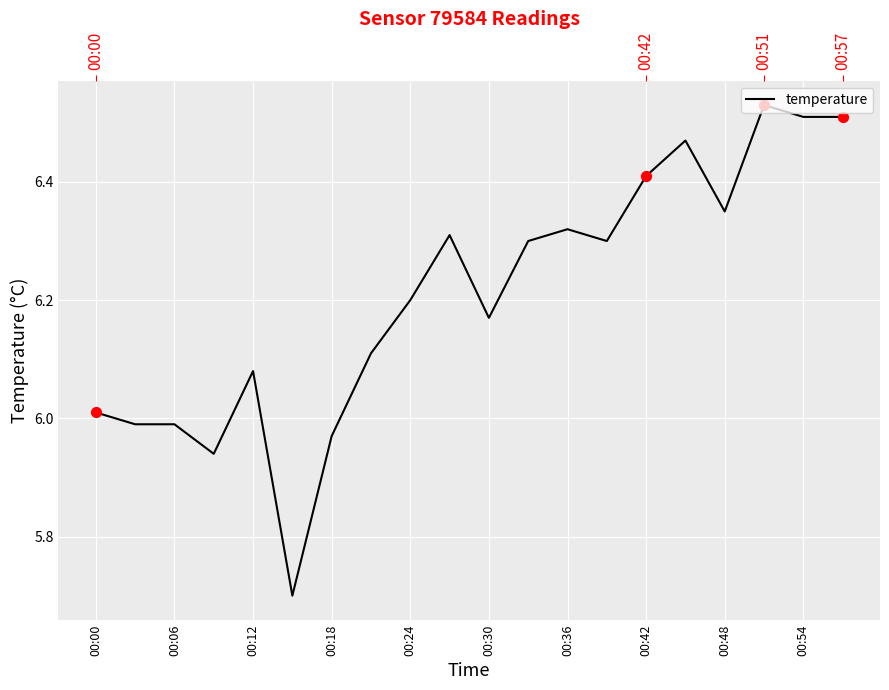

Approximately how many times larger is the value at 13 compared to 18?

1.0